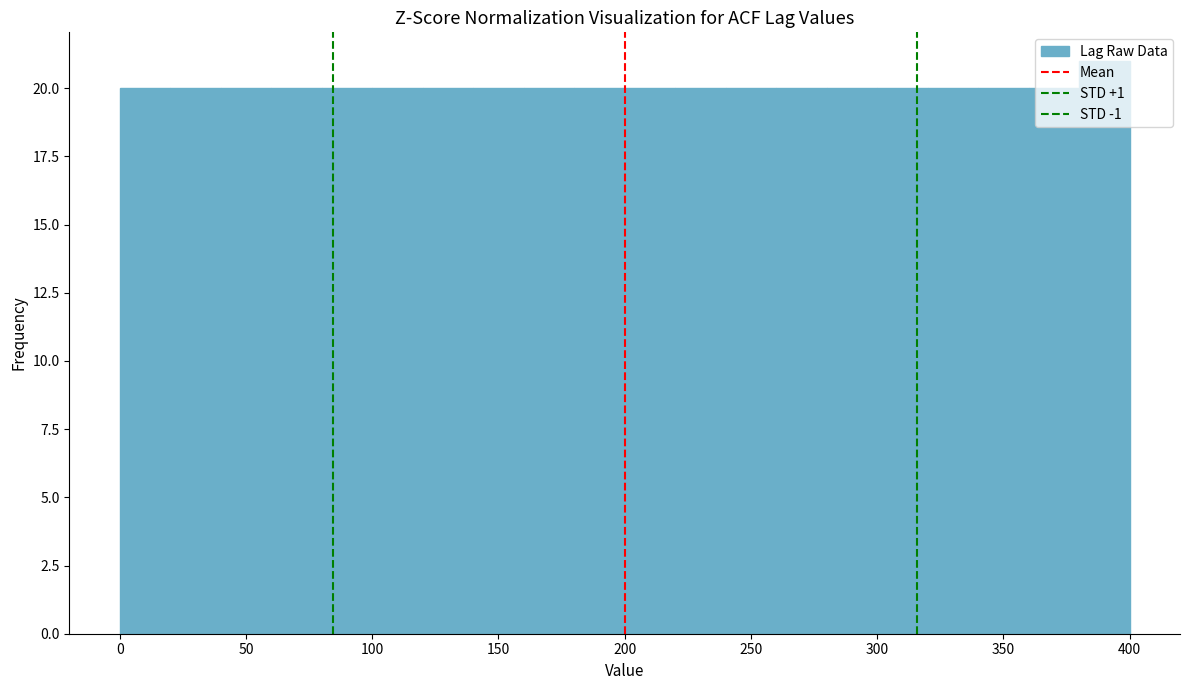

Which range on the x-axis has the tallest bar?

380 to 400